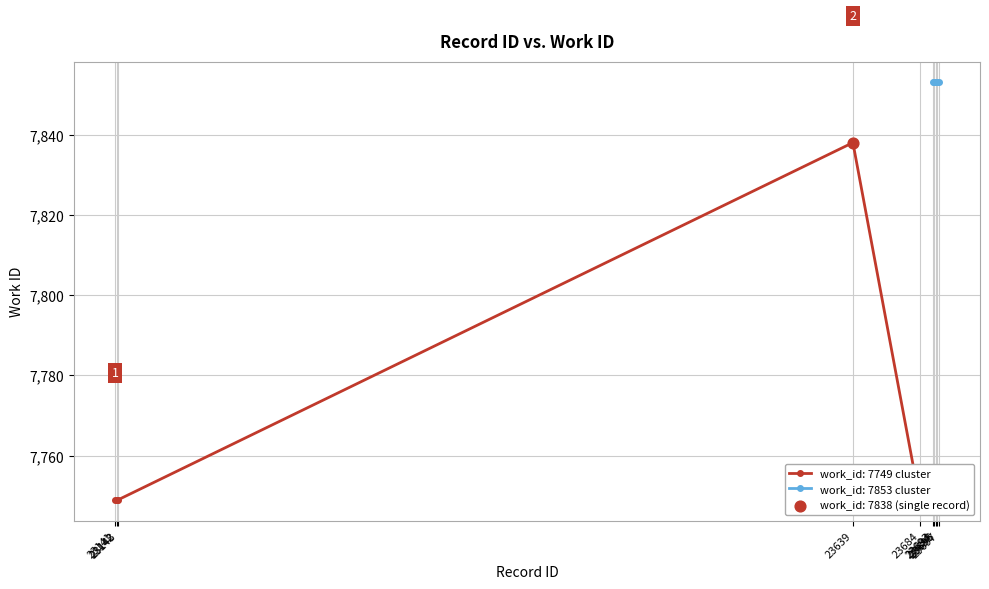

Approximately how many times larger is the value at 23684 compared to 23694?

1.0